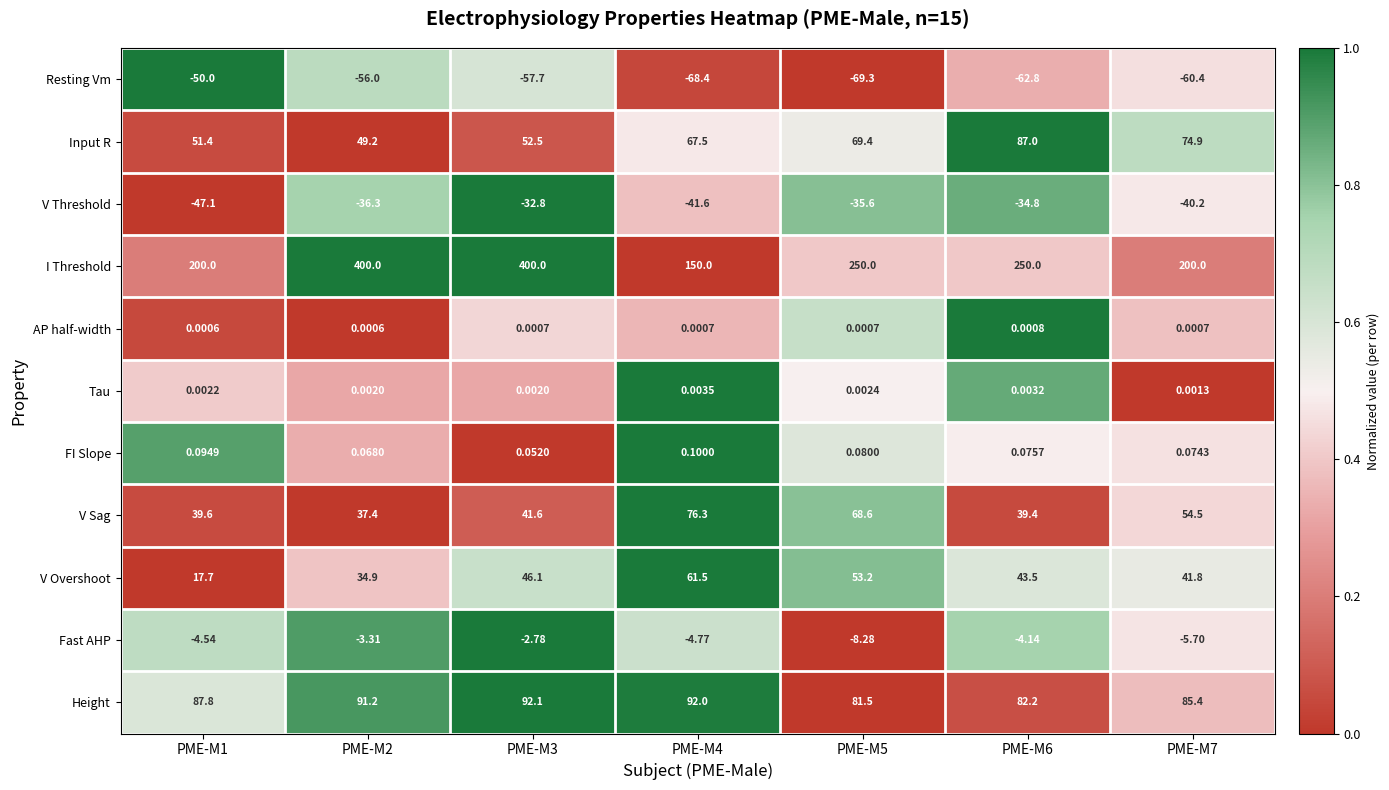

At PME-M7, list the series in order from smallest to largest.

Resting Vm, V Threshold, Fast AHP, AP half-width, Tau, FI Slope, V Overshoot, V Sag, Input R, Height, I Threshold